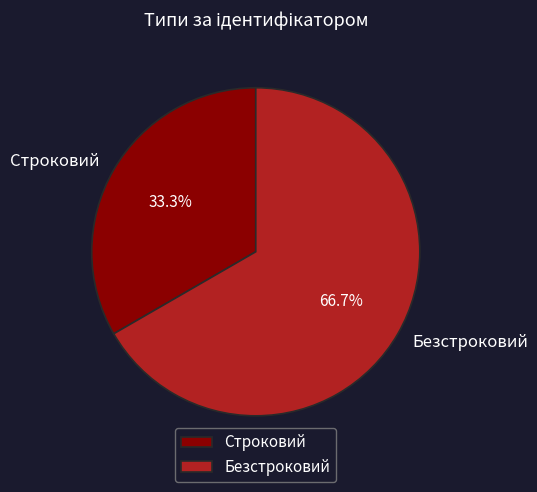

What portion of the pie excludes Безстроковий?

33.3%